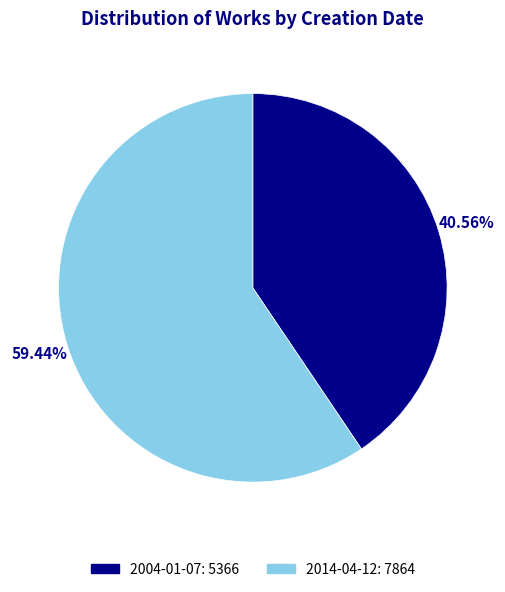

How many slices are in this pie chart?

2